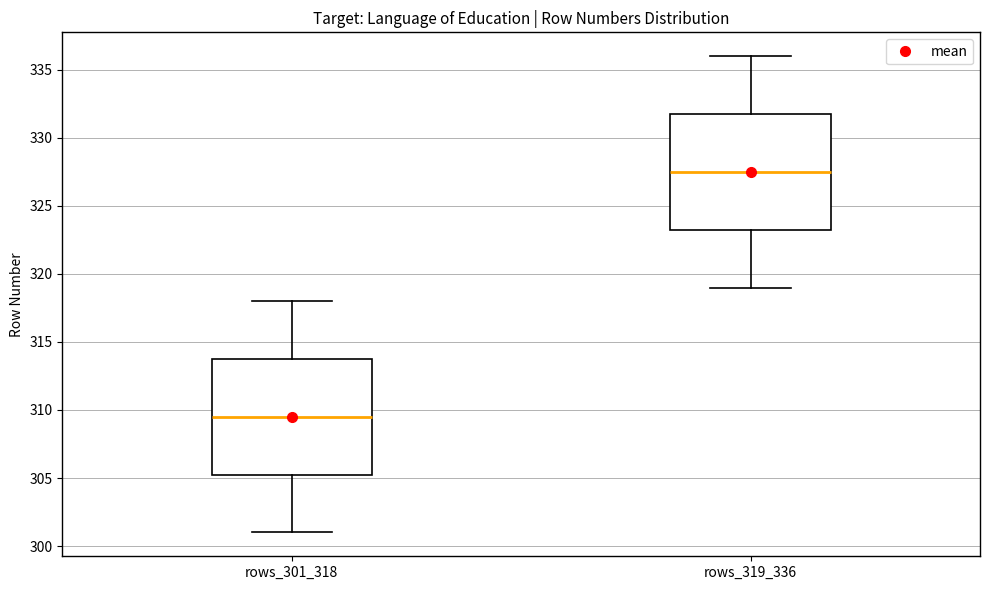

Reading left to right, read every box against the y-axis: the position of its median line, the range the box covers, and the ends of its whiskers. The values are not printed on the chart, so give them approximately, as read against the axis.

rows_301_318: median 309.5, box 305.5 to 314.0, whiskers 301.0 to 318.0
rows_319_336: median 327.5, box 323.5 to 332.0, whiskers 319.0 to 336.0